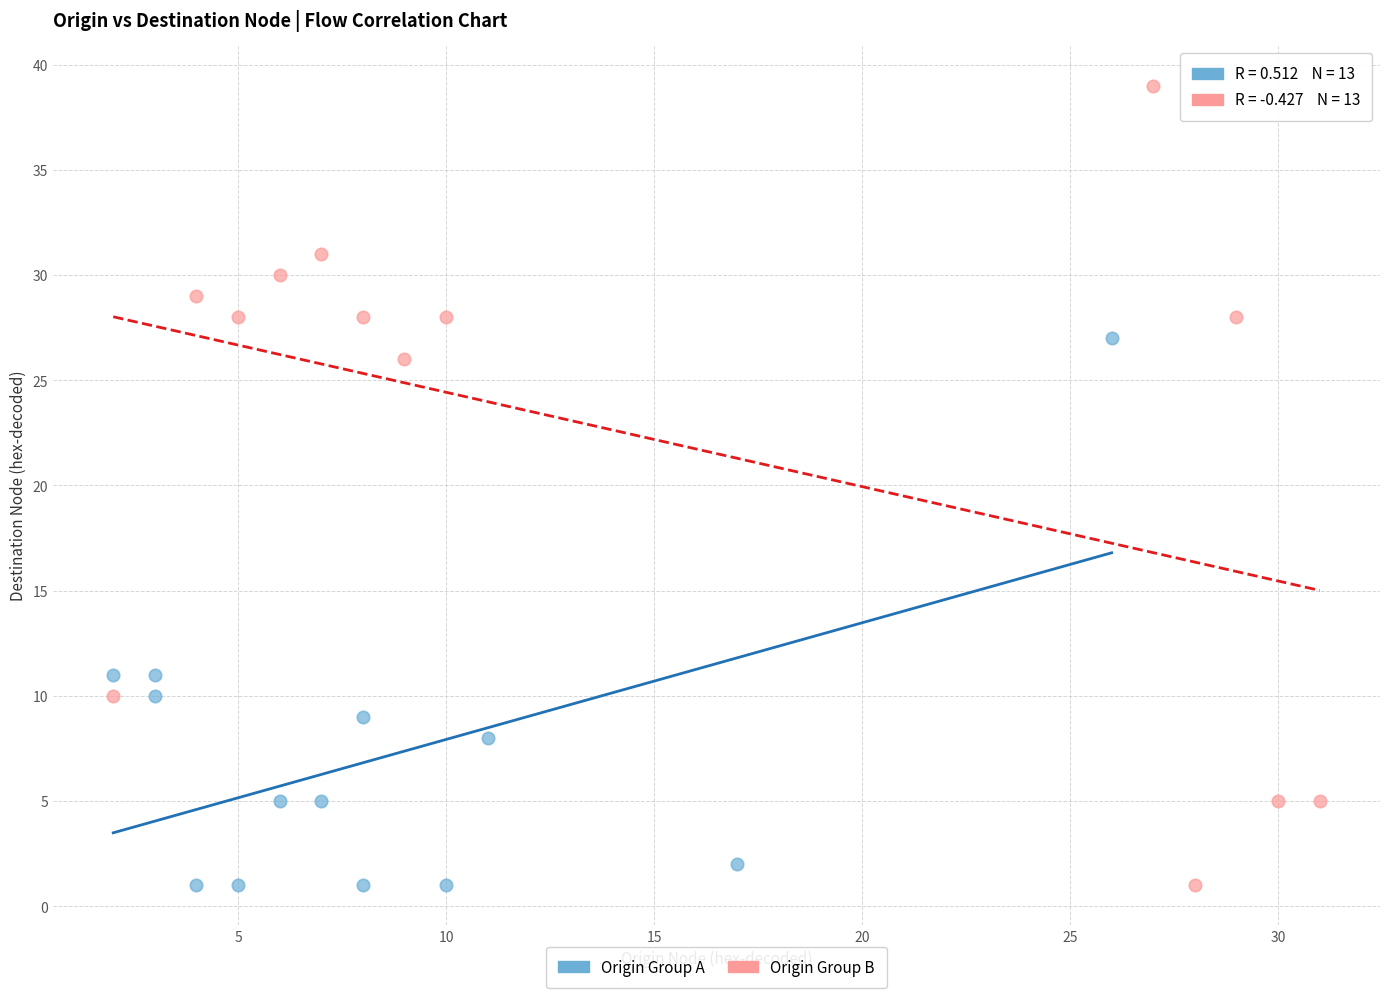

Which series has the widest spread of Y values?

Origin Group B